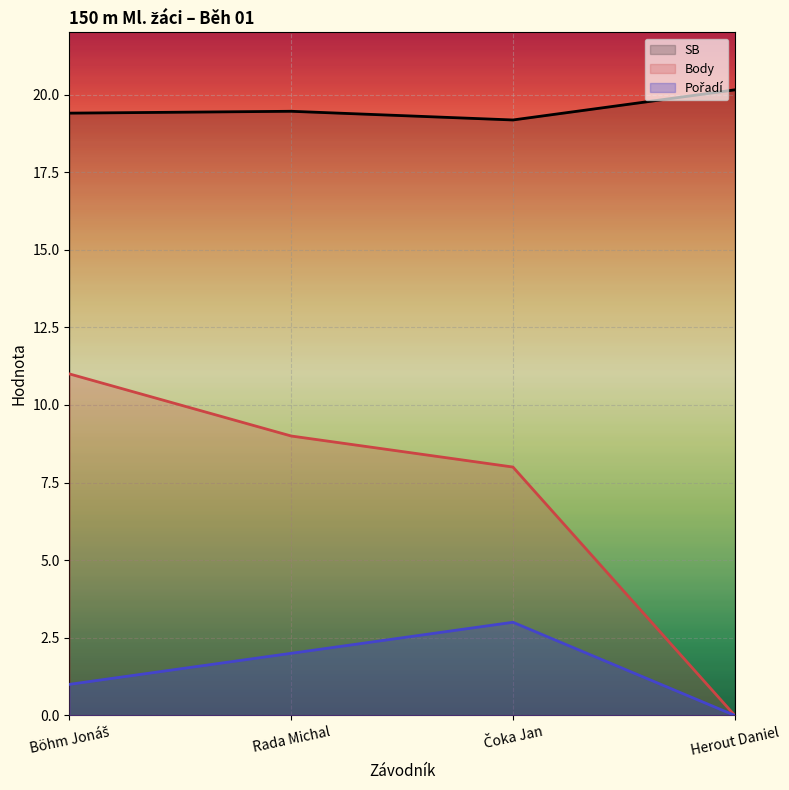

Reading left to right, what are all the values shown in this chart?

SB: Böhm Jonáš=19.4	Rada Michal=19.5	Čoka Jan=19.2	Herout Daniel=20.1
Body: Böhm Jonáš=11.0	Rada Michal=9.0	Čoka Jan=8.0	Herout Daniel=0.0
Pořadí: Böhm Jonáš=1.0	Rada Michal=2.0	Čoka Jan=3.0	Herout Daniel=0.0